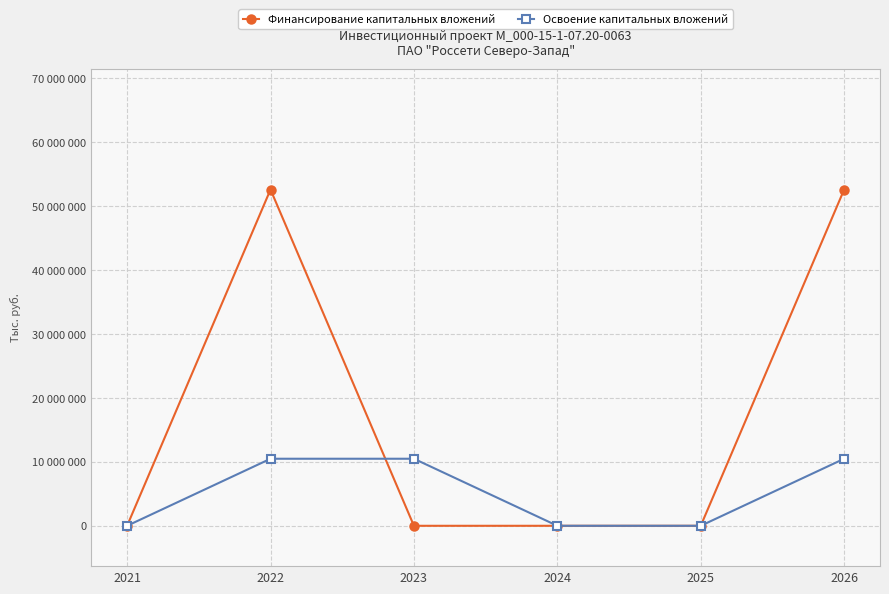

Where is Финансирование капитальных вложений nearest to the value 26291260?

2021